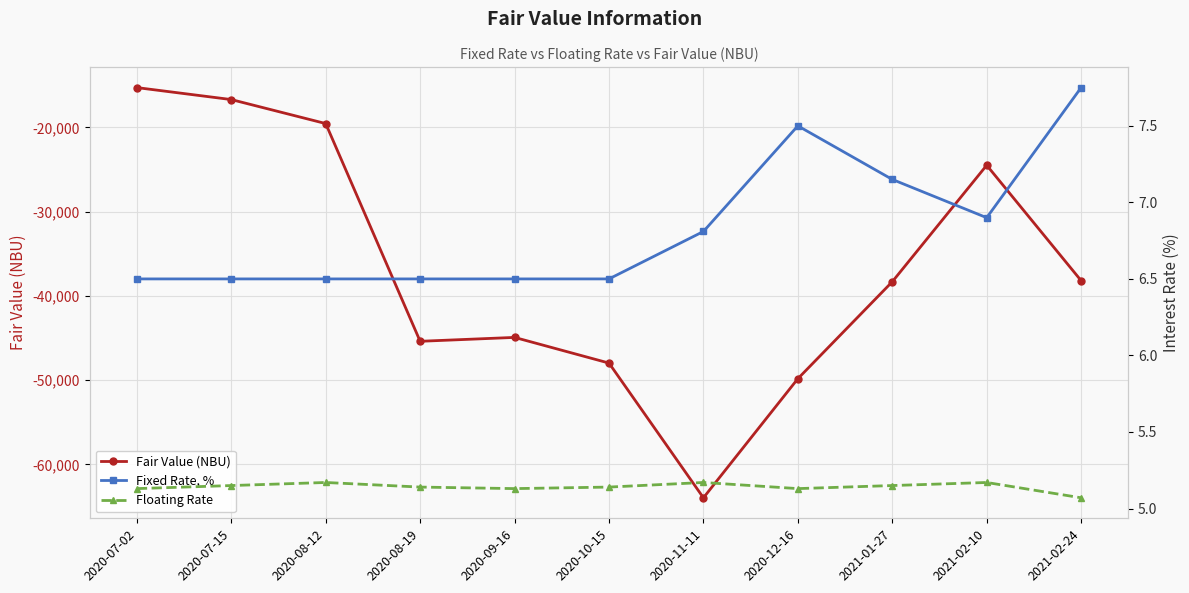

What is the highest value of the Floating Rate series?

5.2